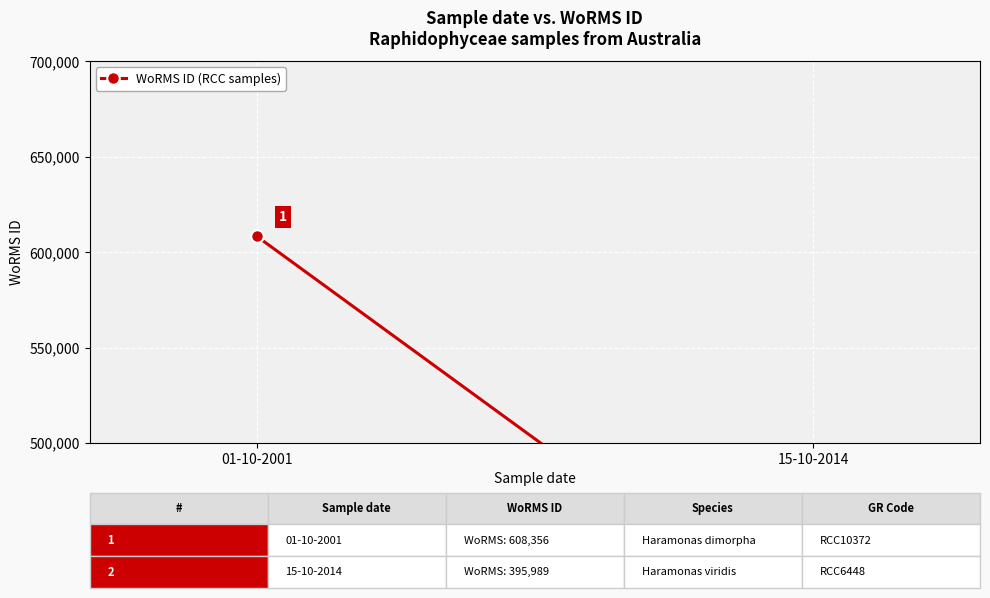

How many lines are shown in the chart?

1